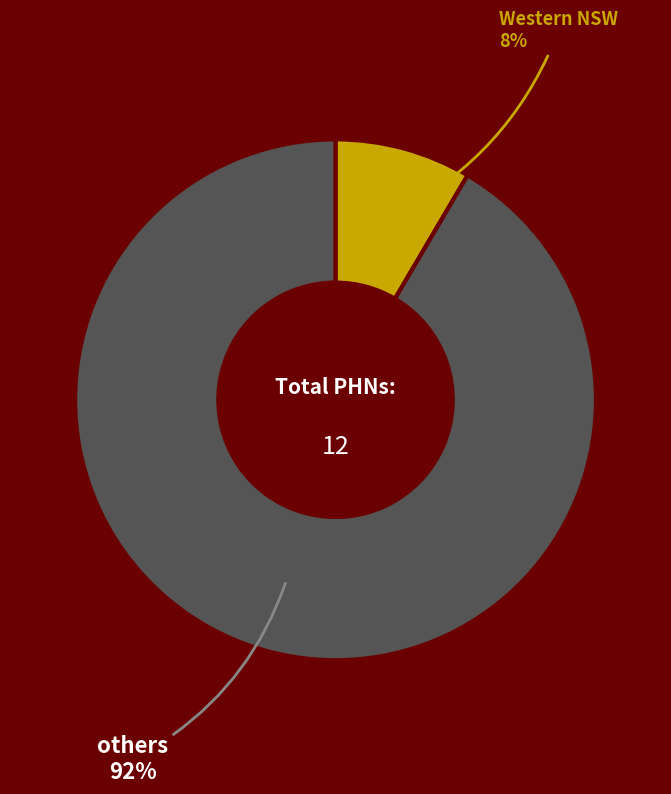

Is there any slice that represents more than half of the pie?

Yes